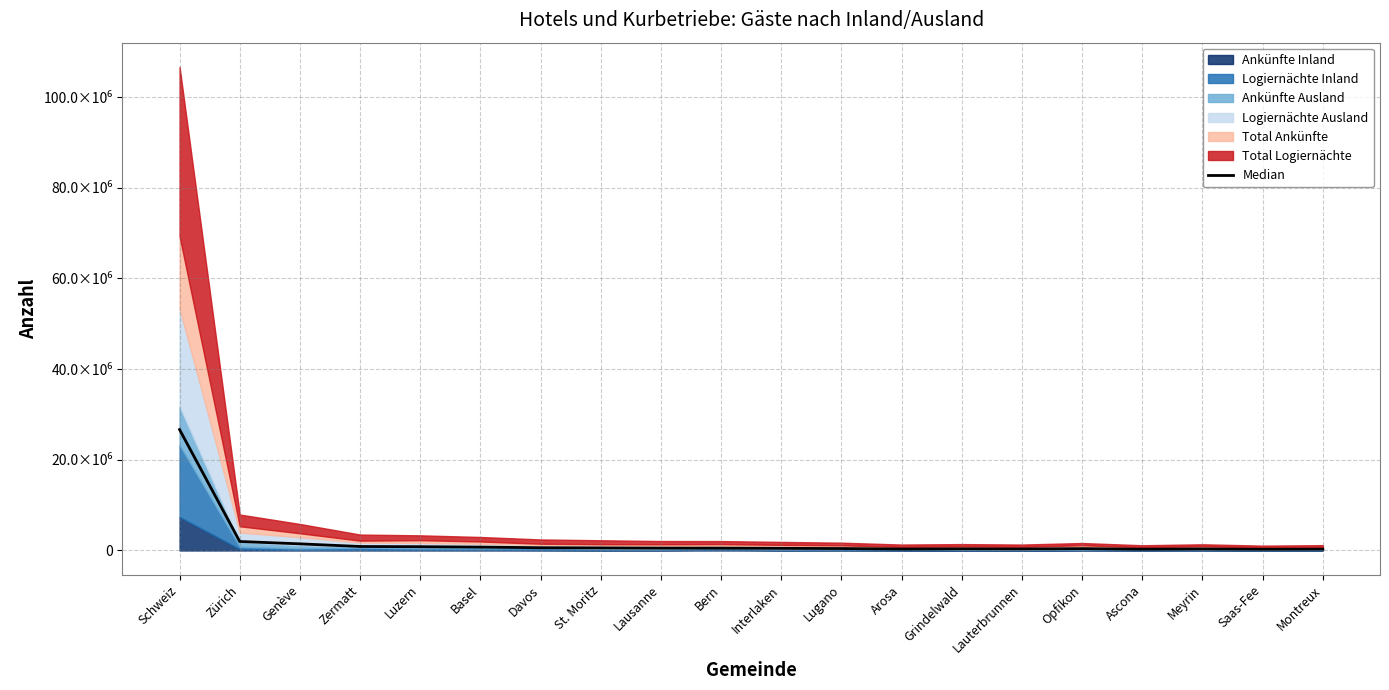

Which label corresponds to the smallest value in the chart?

Saas-Fee